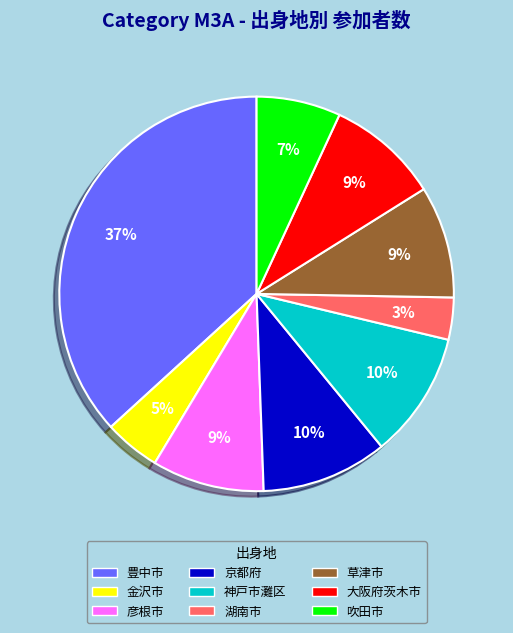

True or false: 彦根市 accounts for 1% of the total.

False